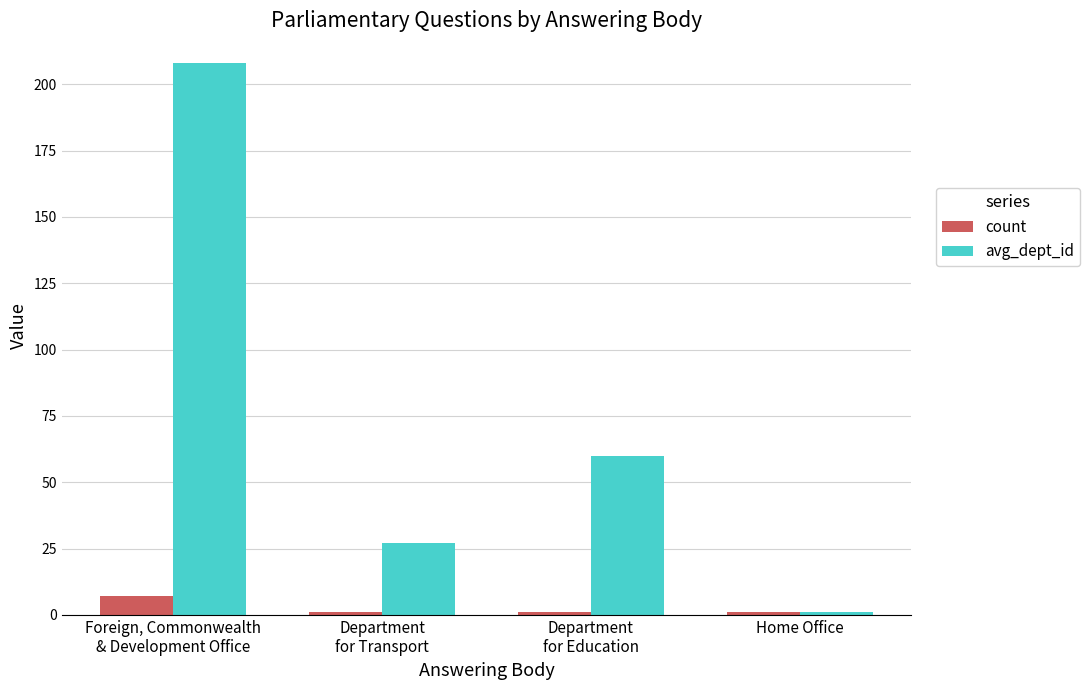

Are the bars grouped side by side (vs. stacked)?

Yes